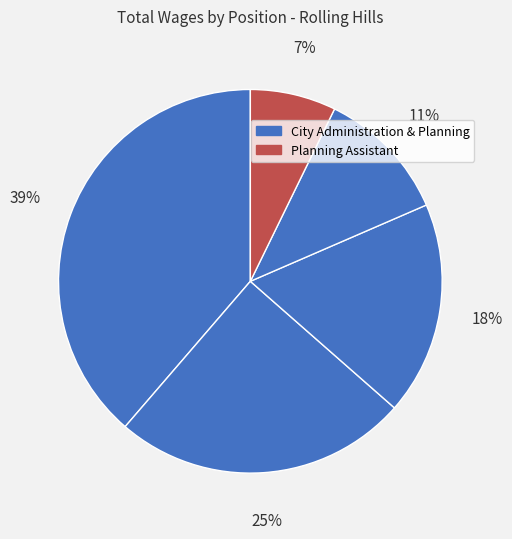

How many slices are in this pie chart?

5